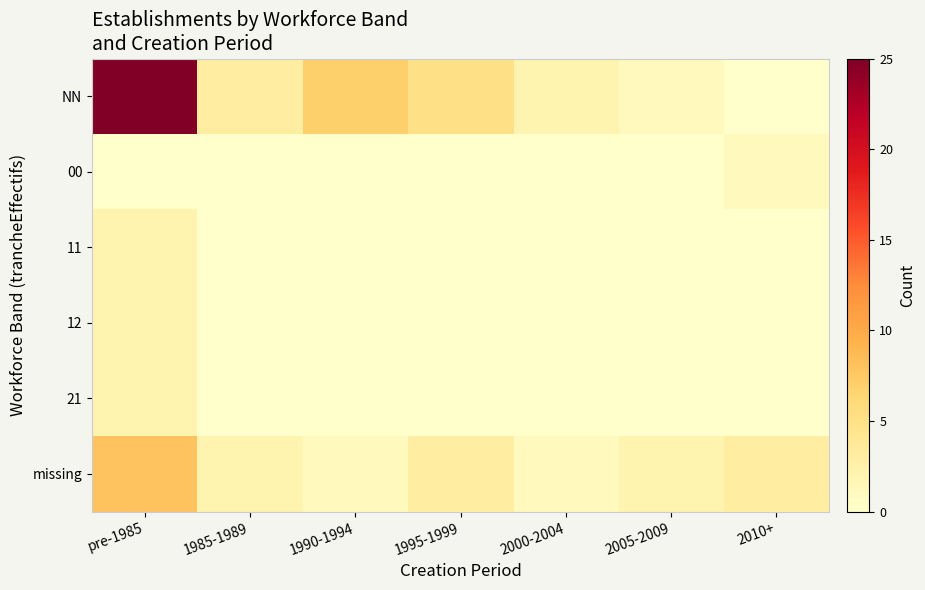

At which category does the chart reach its minimum across all series?

2010+